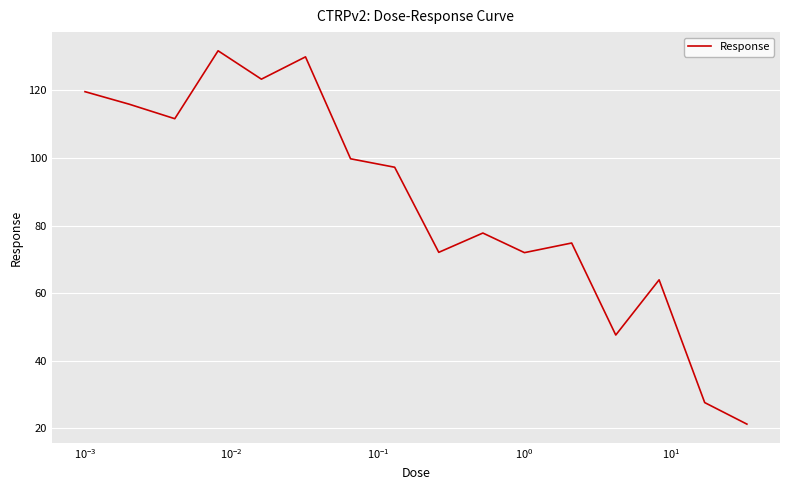

What is the difference between the maximum and minimum values?

110.5